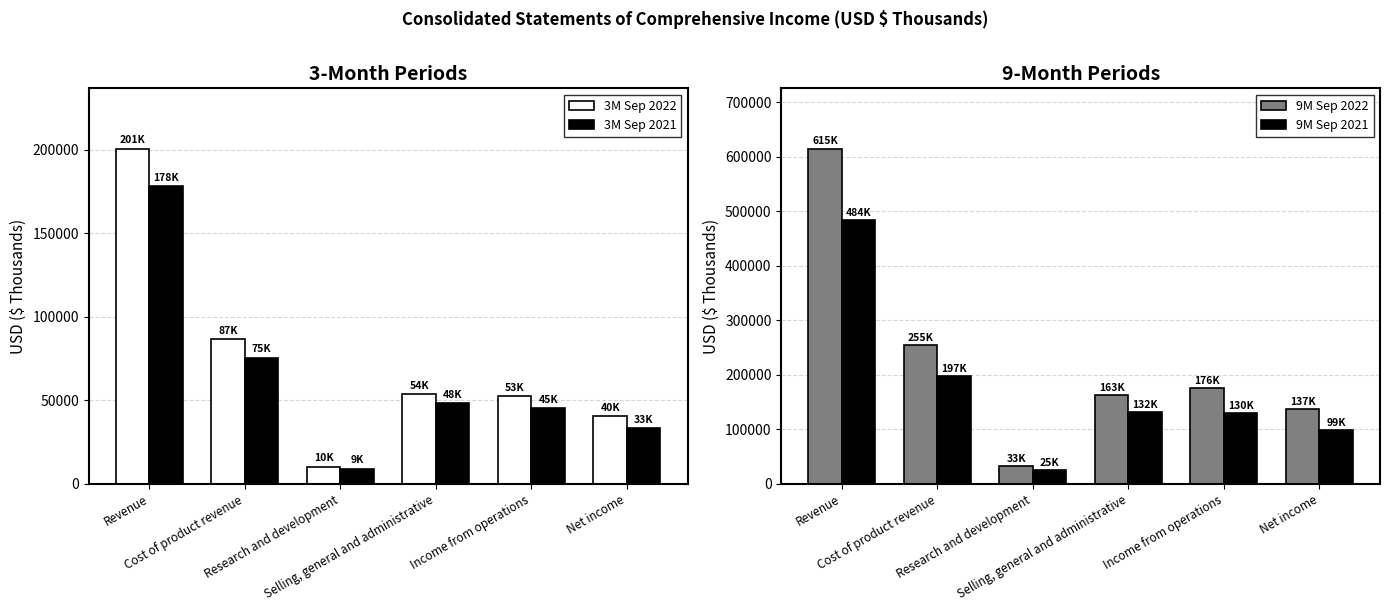

Reading left to right, extract all data points from this chart.

3M Sep 2022: Revenue=200741	Cost of product revenue=86514	Research and development=10228	Selling, general and administrative=53643	Income from operations=52665	Net income=40405
3M Sep 2021: Revenue=178216	Cost of product revenue=75495	Research and development=9154	Selling, general and administrative=48373	Income from operations=45194	Net income=33498
9M Sep 2022: Revenue=614774	Cost of product revenue=255130	Research and development=32823	Selling, general and administrative=162592	Income from operations=175833	Net income=137230
9M Sep 2021: Revenue=484013	Cost of product revenue=197232	Research and development=25155	Selling, general and administrative=131809	Income from operations=129817	Net income=99181